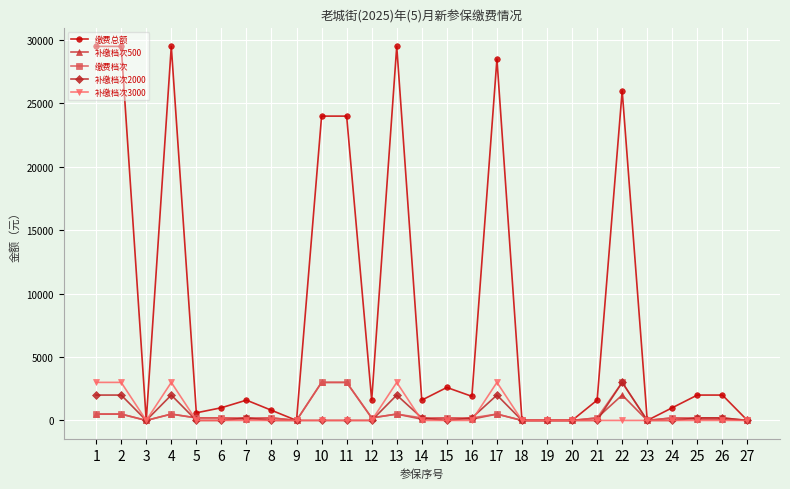

The value of 补缴档次500 at 23 is 0. True or false?

True